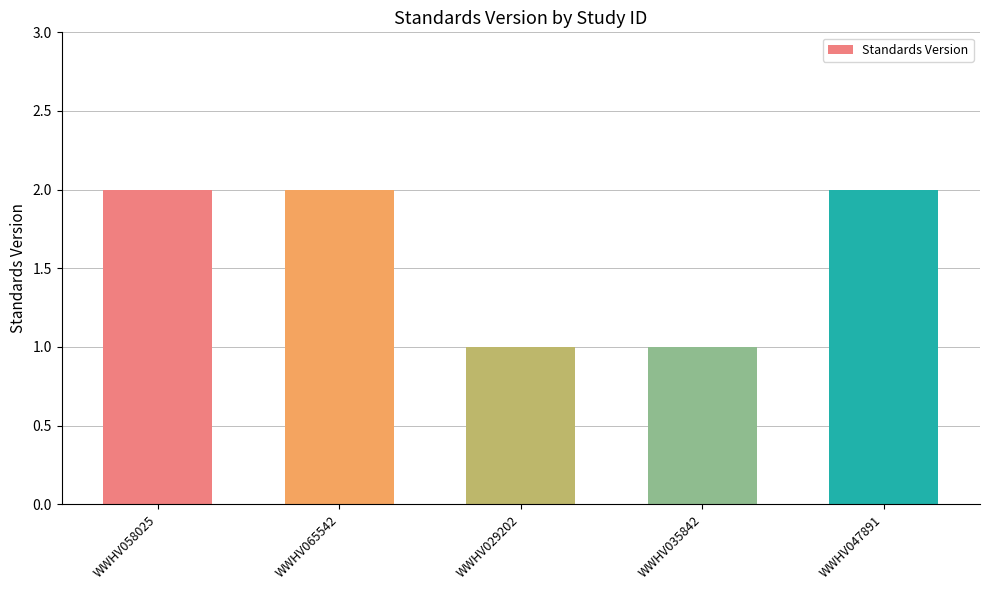

What is the value of the 2nd bar from the left?

2